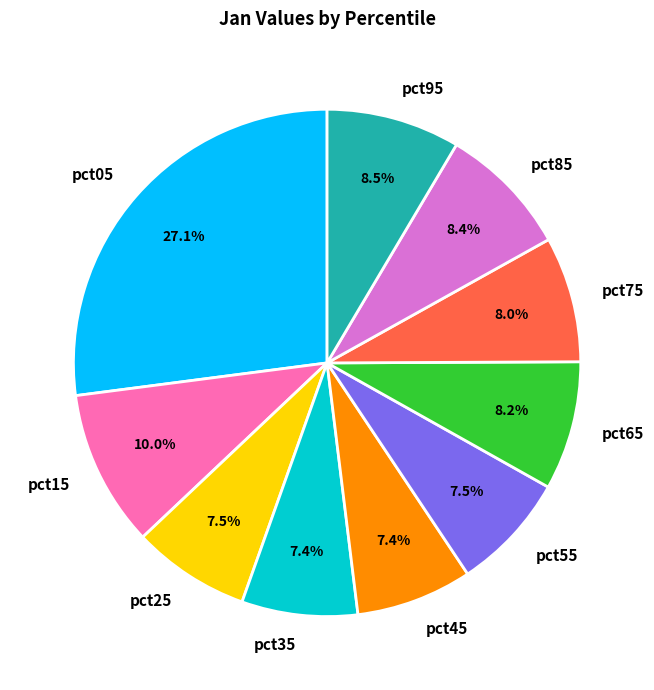

How many segments does this pie chart have?

10